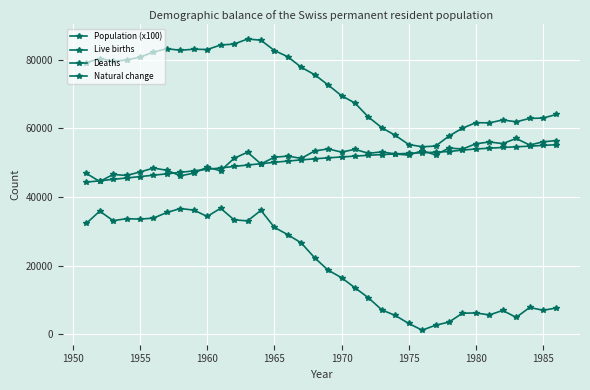

What is the average value of the Natural change series?

20186.6